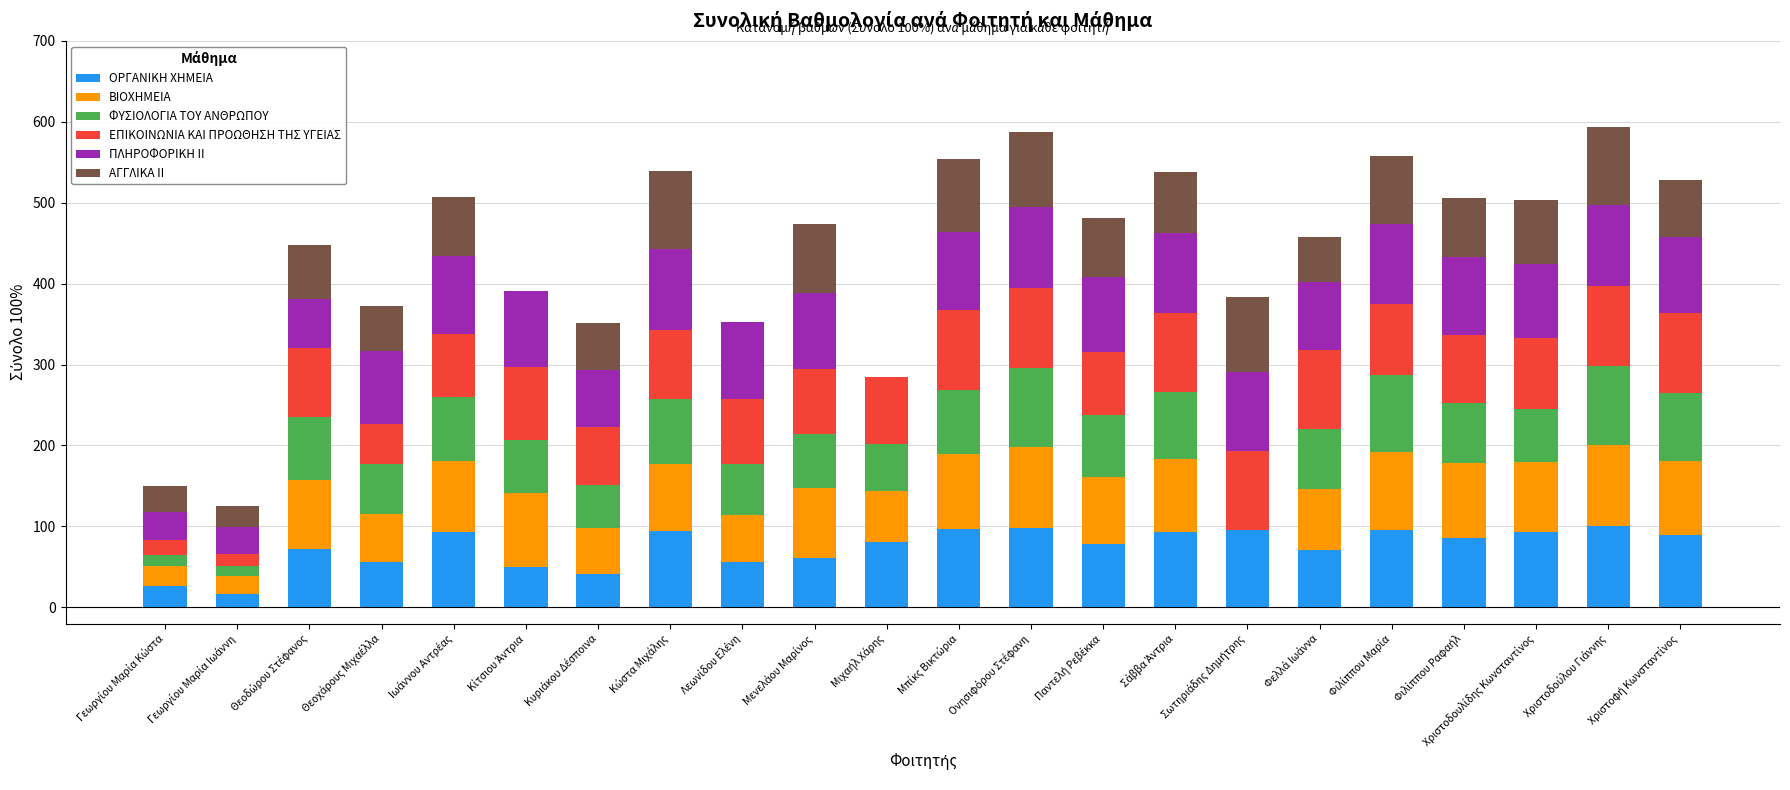

What is the highest value of the ΟΡΓΑΝΙΚΗ ΧΗΜΕΙΑ series?

100.0